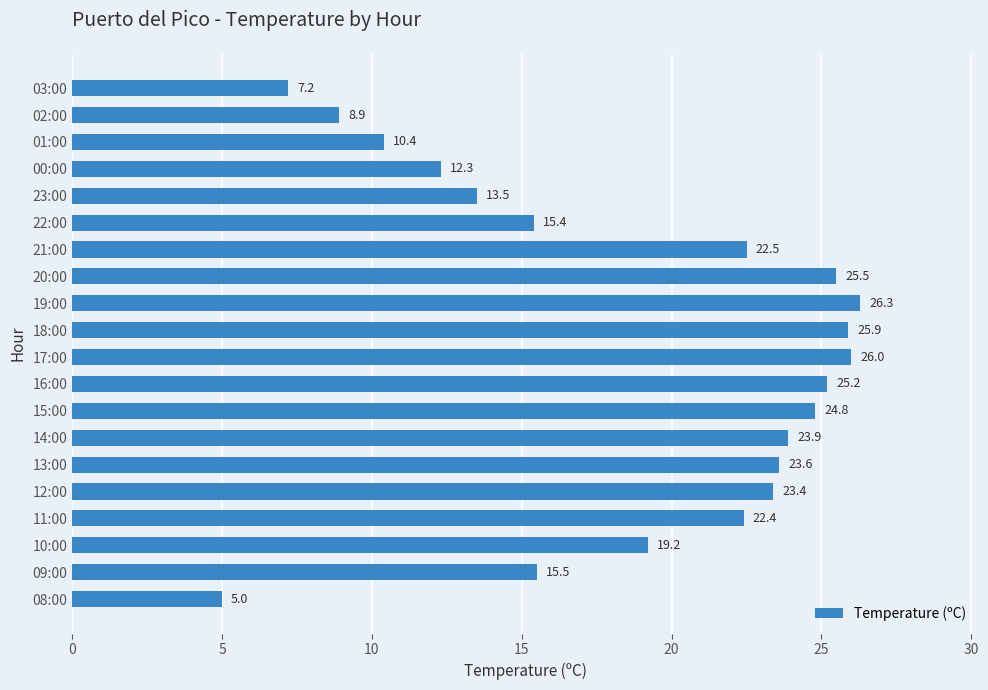

Count the number of categories in the chart.

20